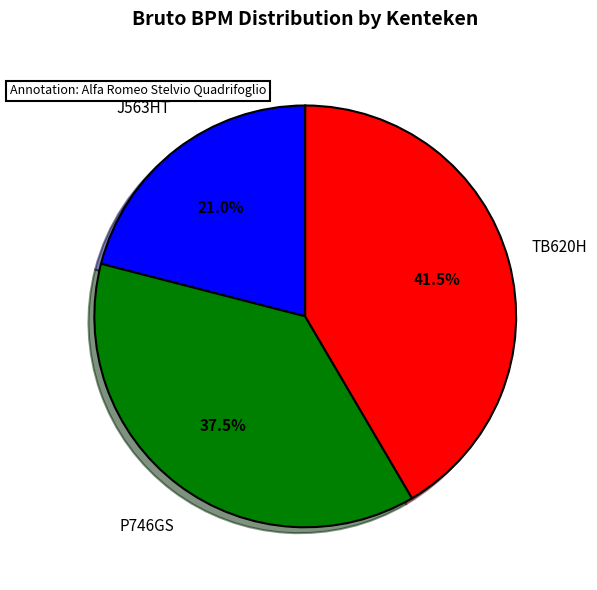

Does TB620H represent more than half of the total?

No